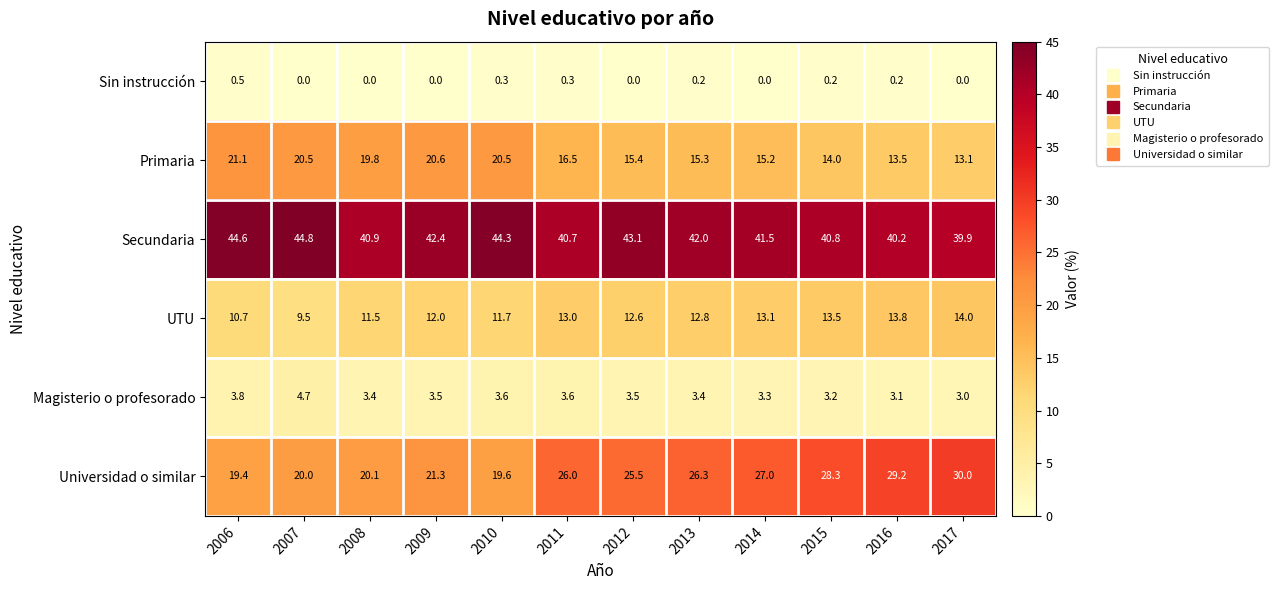

Which category has the lowest value in the Magisterio o profesorado series?

2017